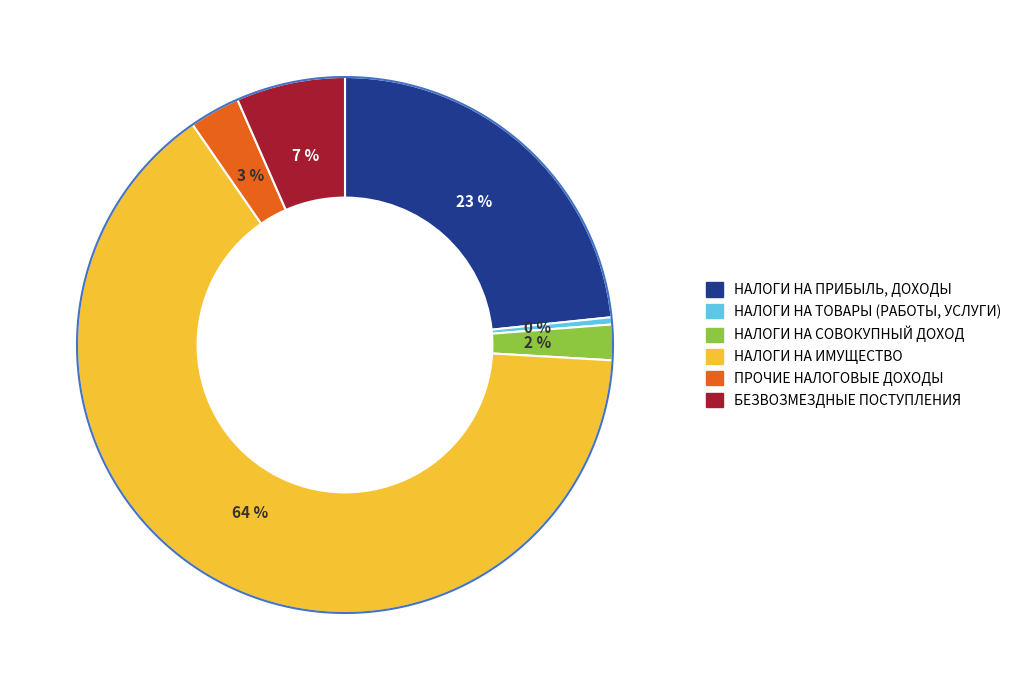

To the nearest percent, what percentage of the pie is НАЛОГИ НА СОВОКУПНЫЙ ДОХОД?

2%